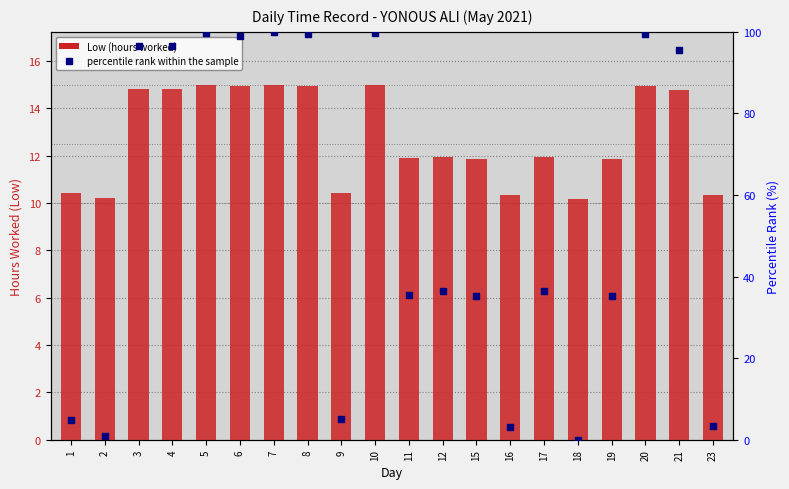

Which series contains the lowest Y value?

percentile rank within the sample